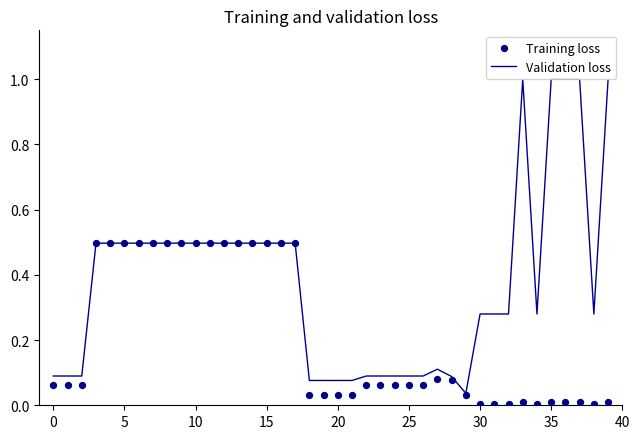

Which series has the largest total across all categories?

Validation loss